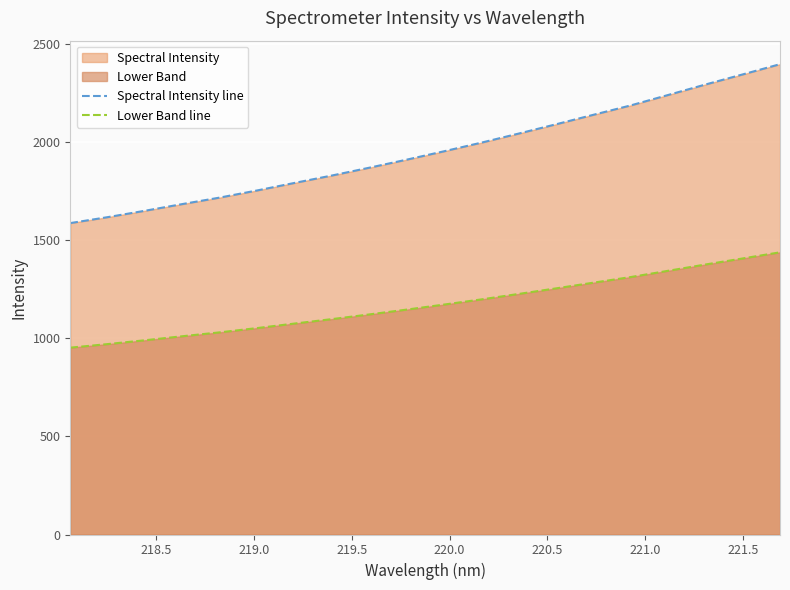

Which series has the largest range (max minus min)?

Spectral Intensity line